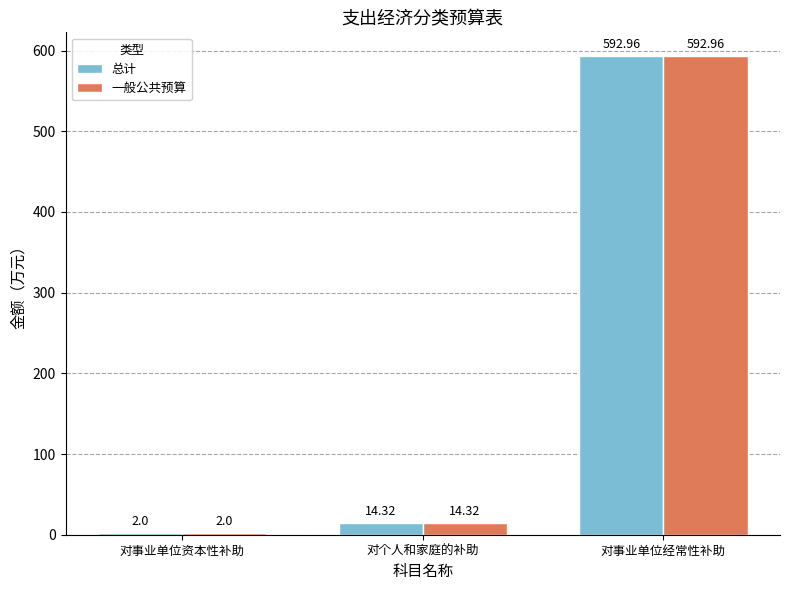

Reading left to right, transcribe all the data shown in this chart.

总计: 对事业单位资本性补助=2.0	对个人和家庭的补助=14.3	对事业单位经常性补助=593.0
一般公共预算: 对事业单位资本性补助=2.0	对个人和家庭的补助=14.3	对事业单位经常性补助=593.0